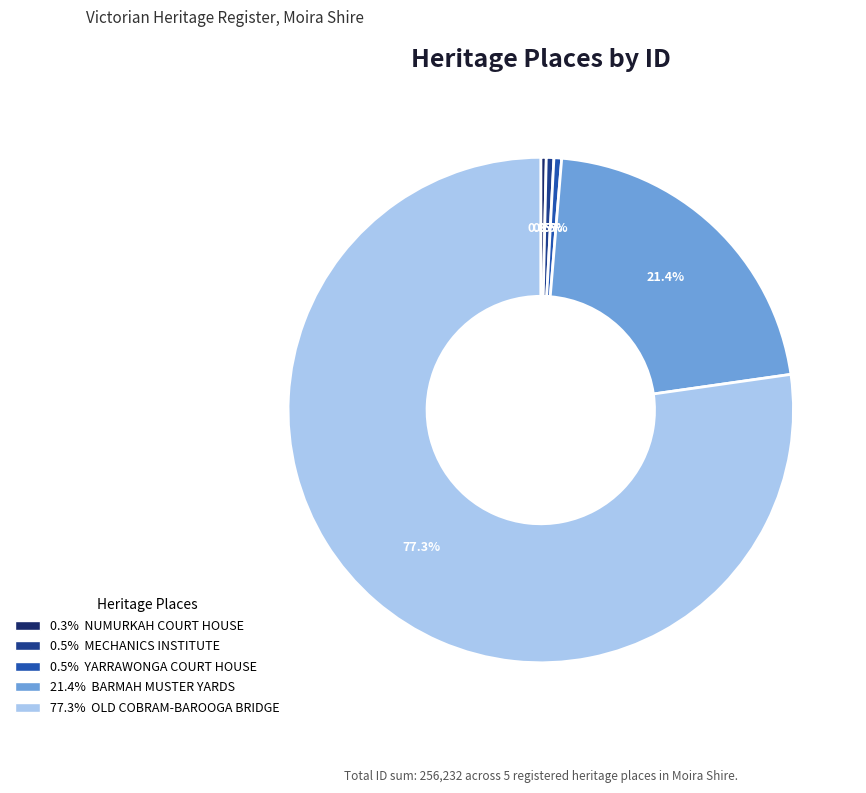

Is there any slice that represents more than half of the pie?

Yes